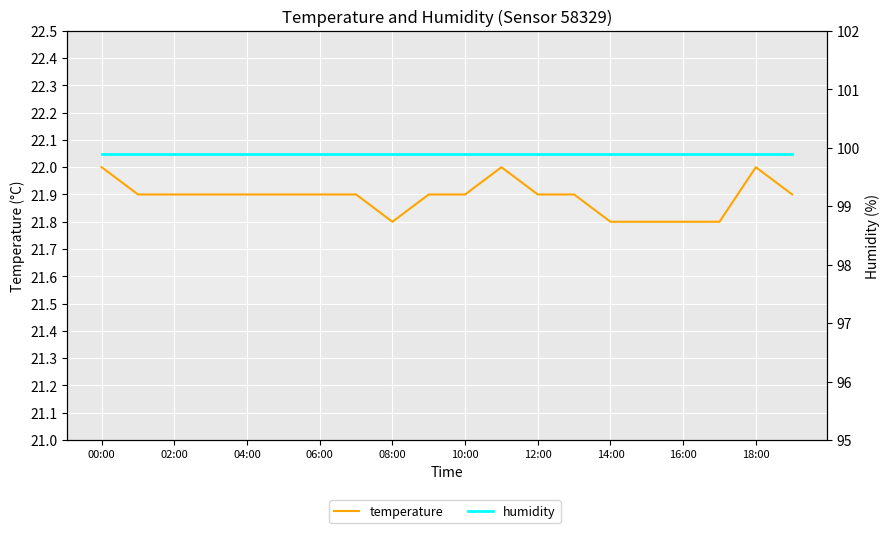

What are all the series names shown in the legend?

temperature, humidity